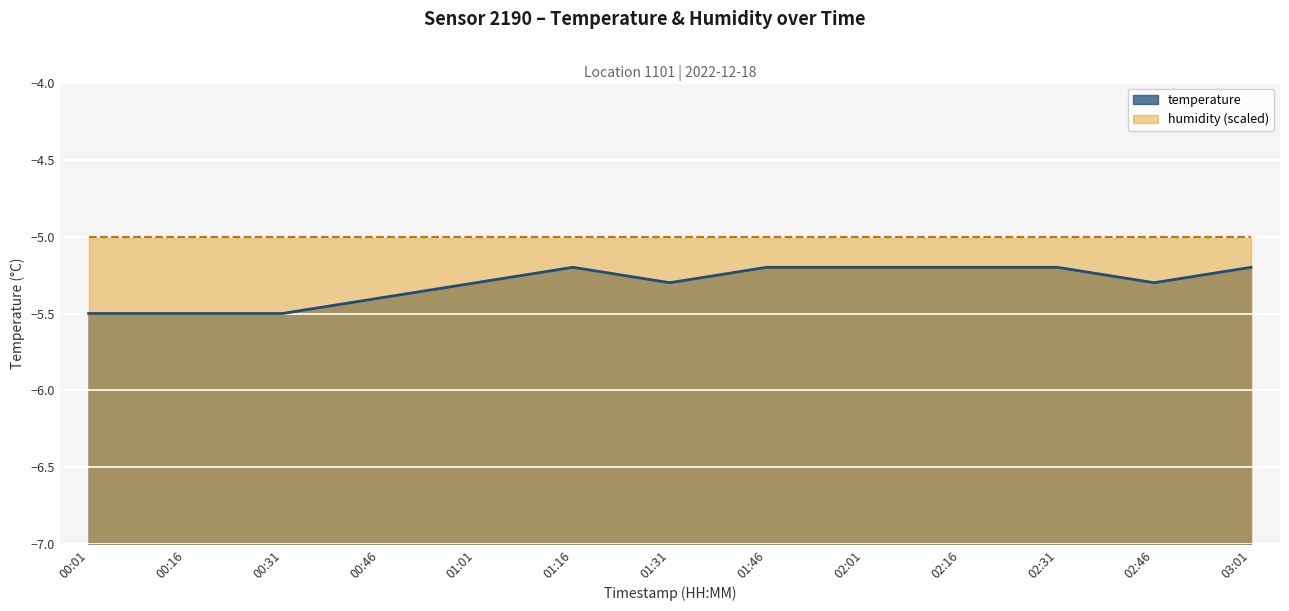

List the labels in order of value, largest first.

01:16, 01:46, 02:01, 02:16, 02:31, 03:01, 01:01, 01:31, 02:46, 00:46, 00:01, 00:16, 00:31